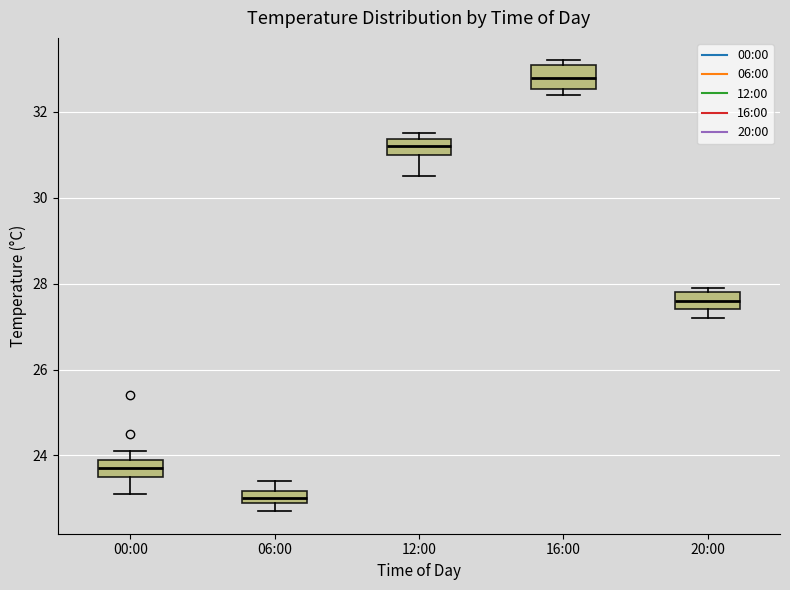

Which box's median line is the lowest?

06:00